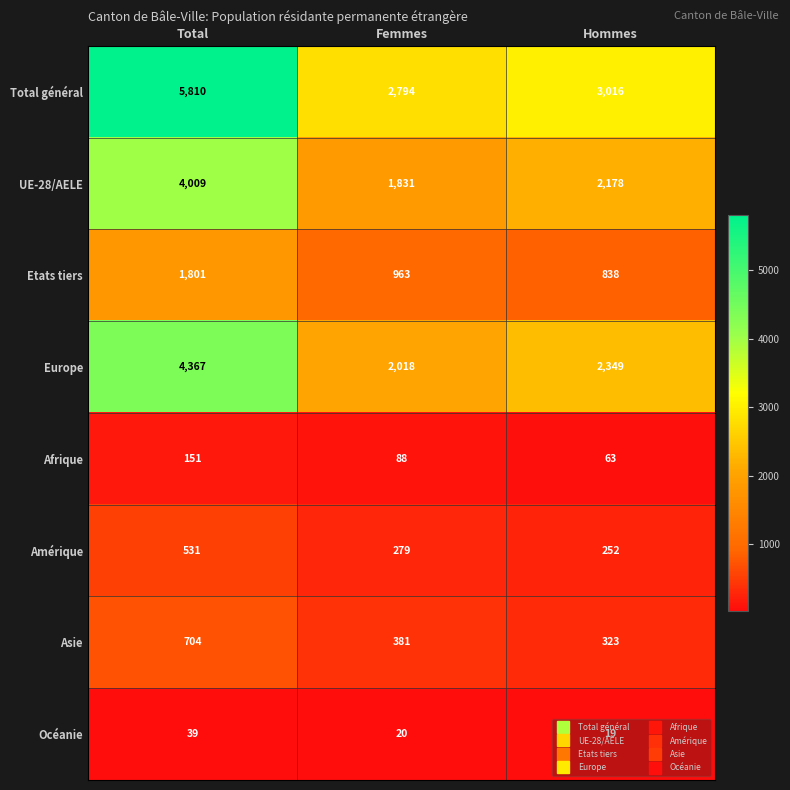

What is the highest value of the Afrique series?

151